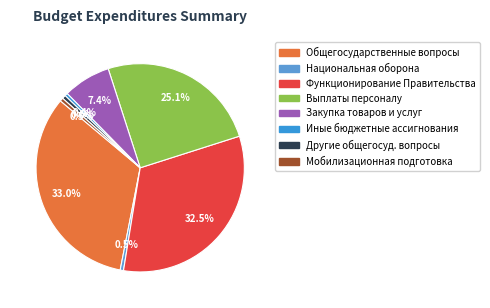

Is there any slice that represents more than half of the pie?

No